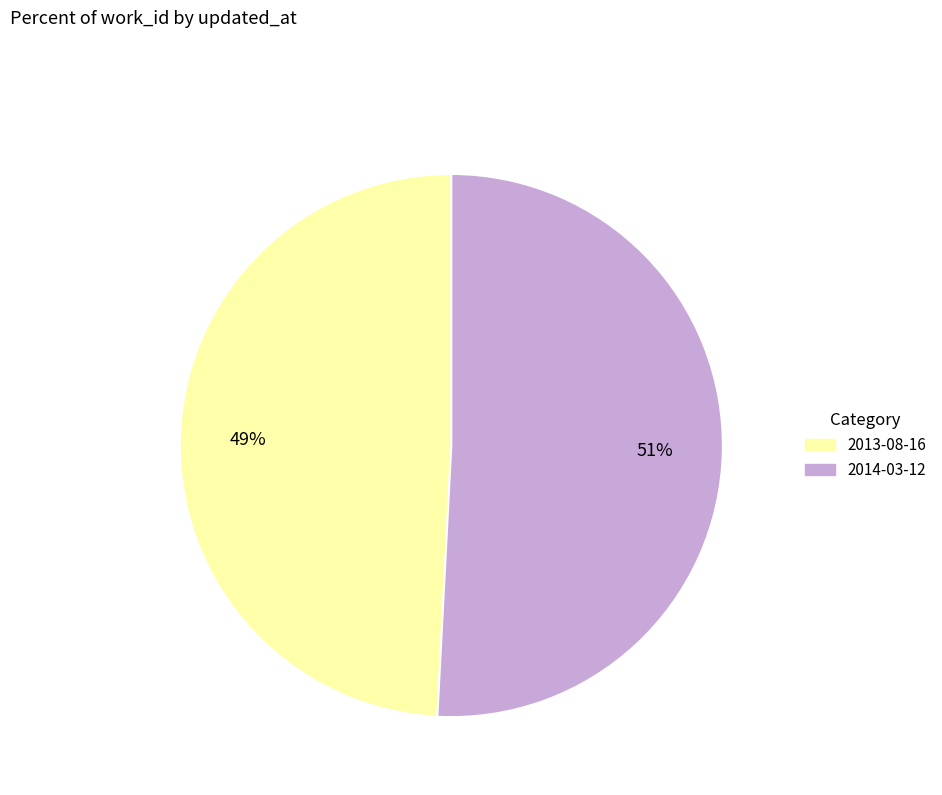

To the nearest percent, what is the difference between the largest and smallest slice percentages?

2%